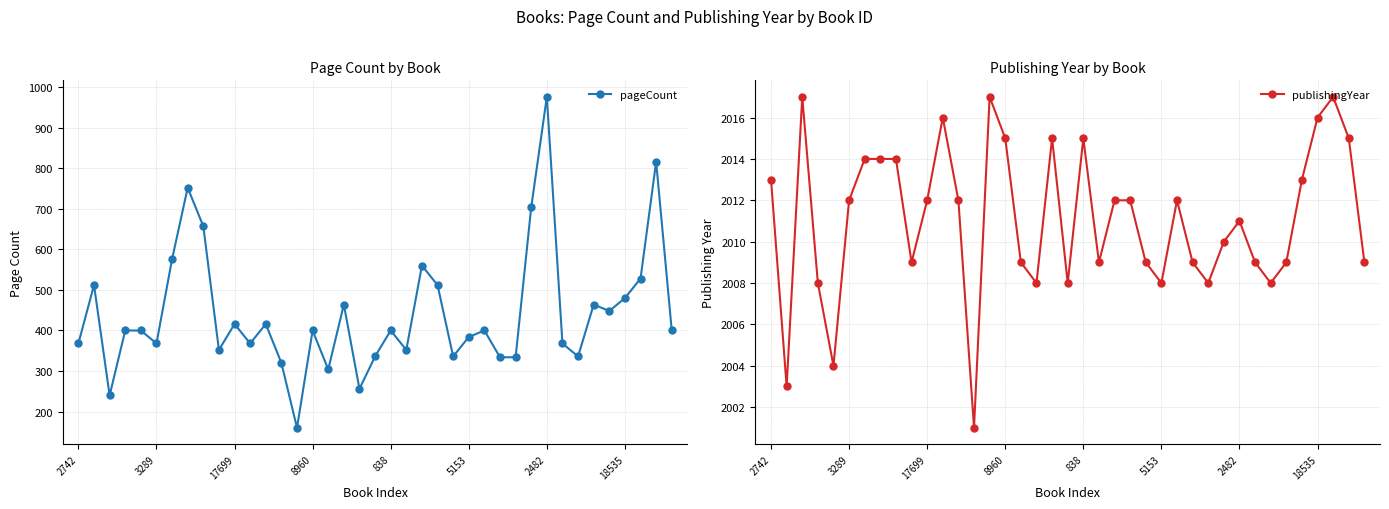

What position from the right is 17?

22